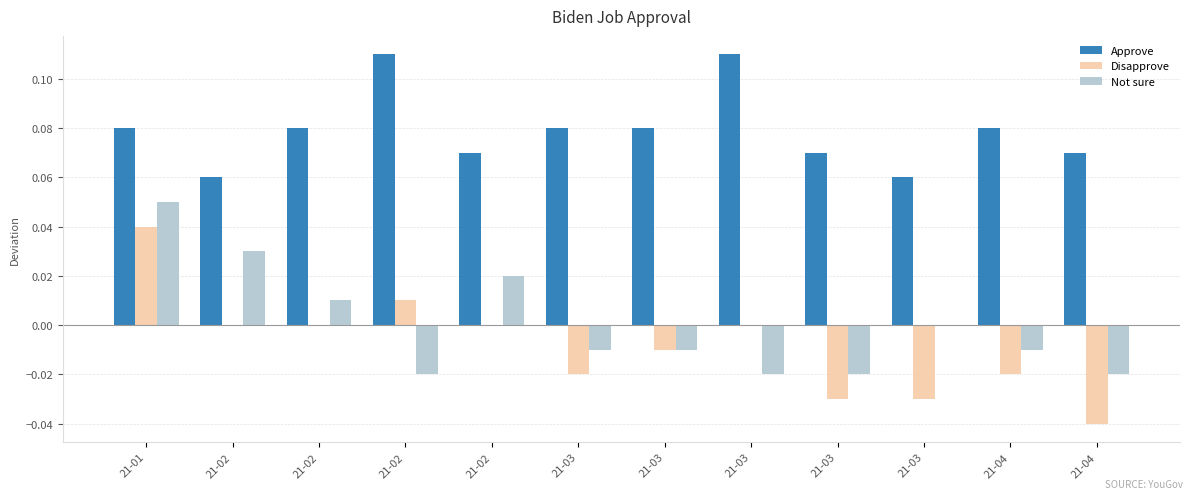

What is the minimum value for Approve?

0.1